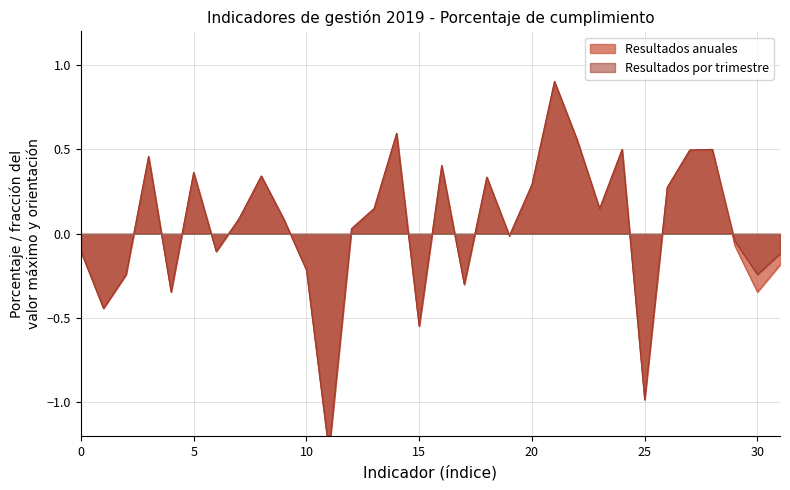

True or false: Resultados anuales and Resultados por trimestre intersect in this chart.

False